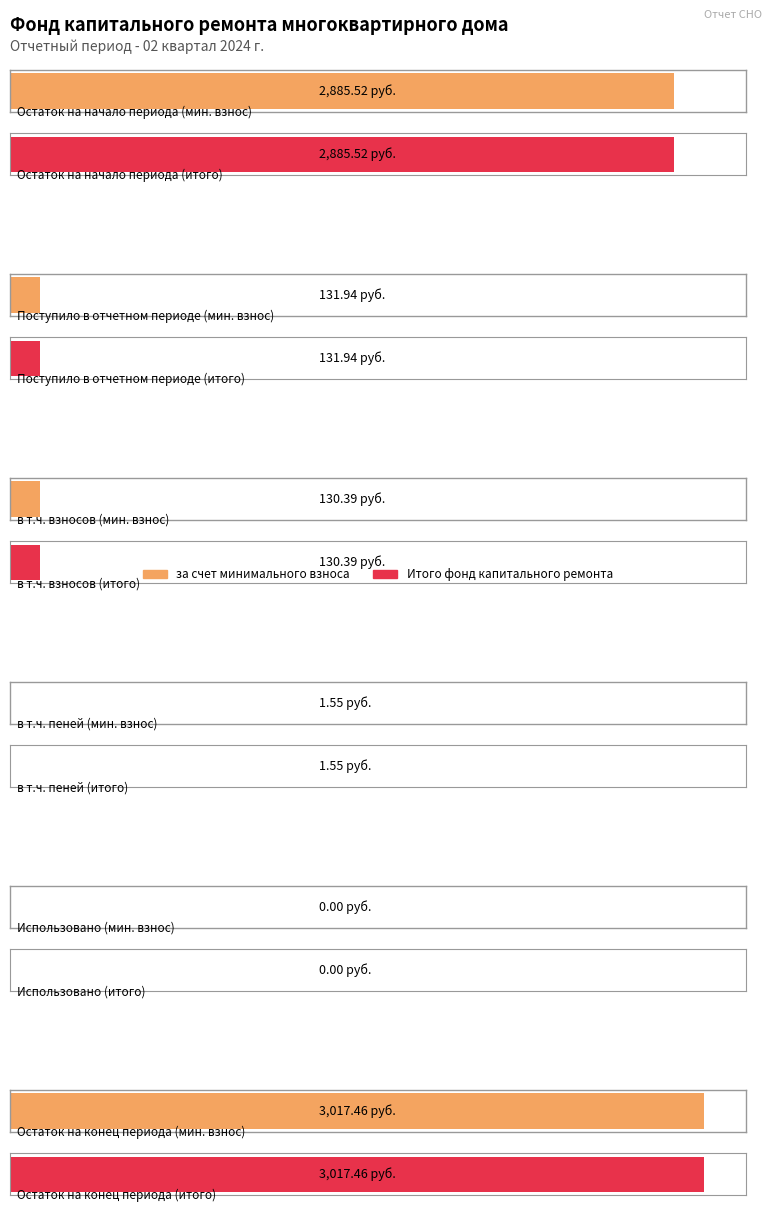

What is the value of the Итого фонд капитального ремонта bar at the 3rd from the left?

130.4